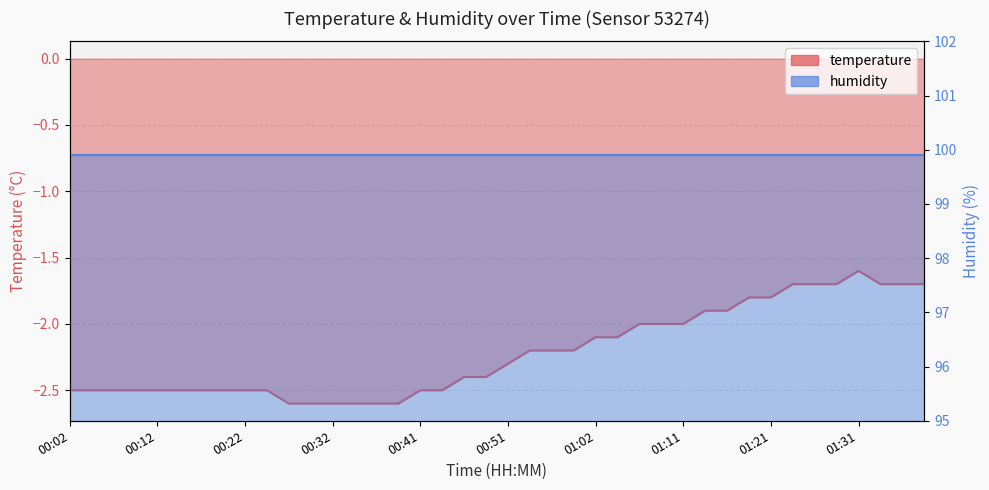

What is the average value?

-2.2